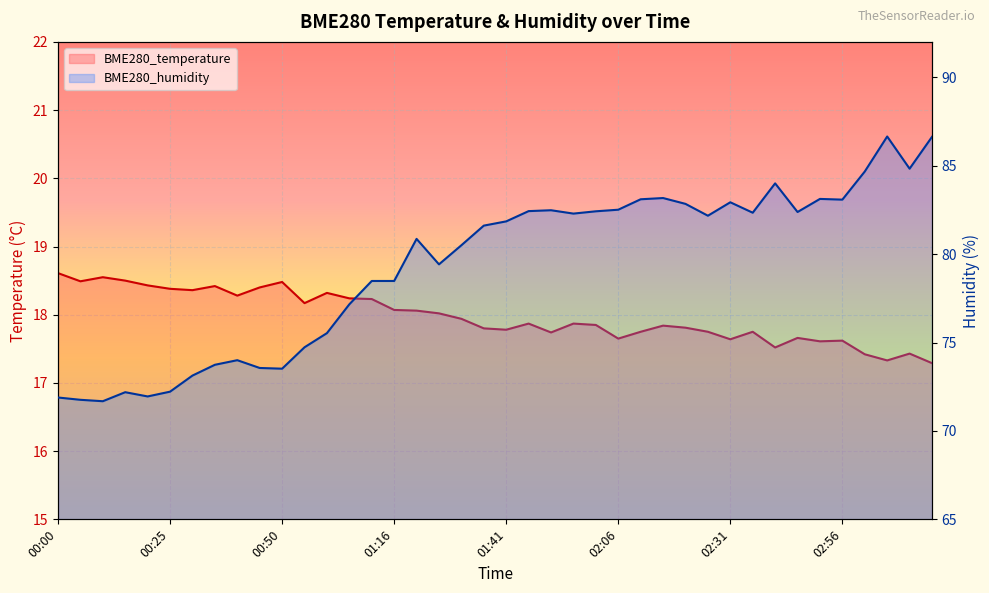

Which has a higher value, 00:00 or 10?

00:00